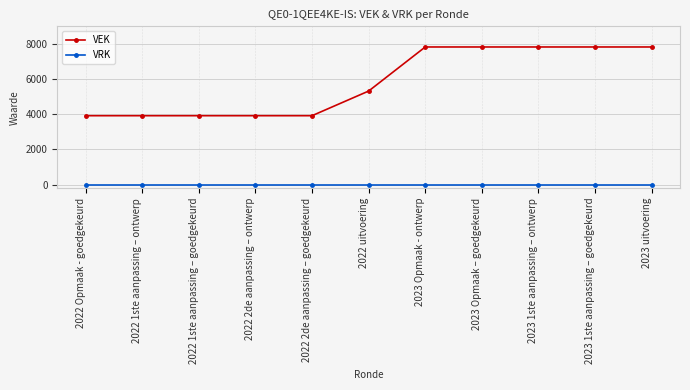

How many series are shown in this chart?

2